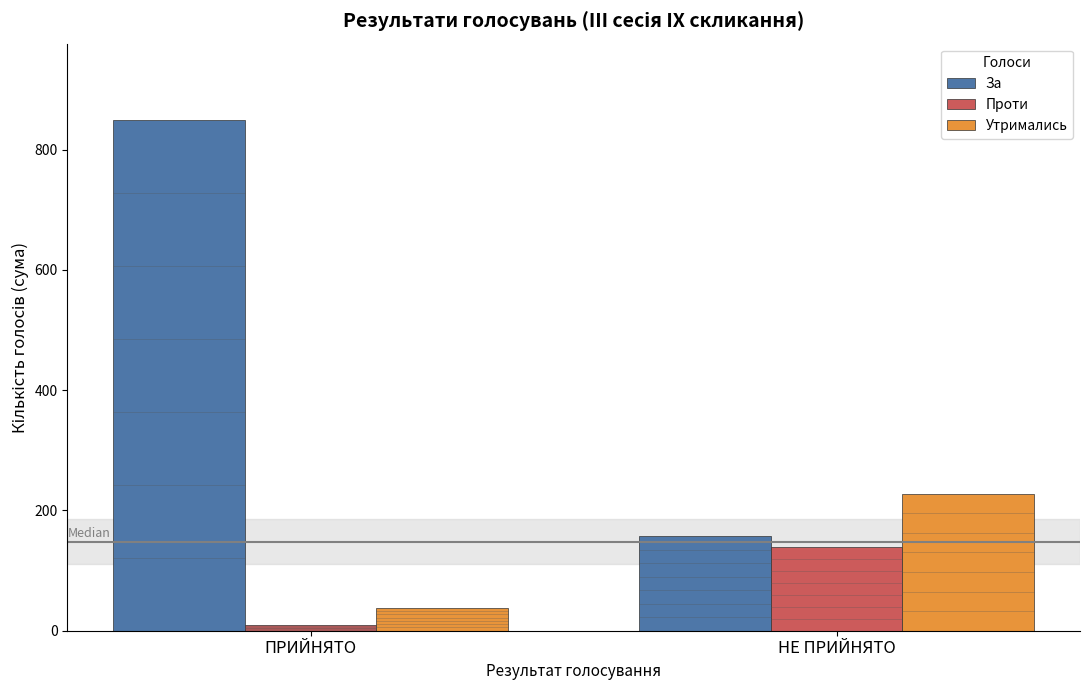

At how many categories does at least one series exceed 622?

1